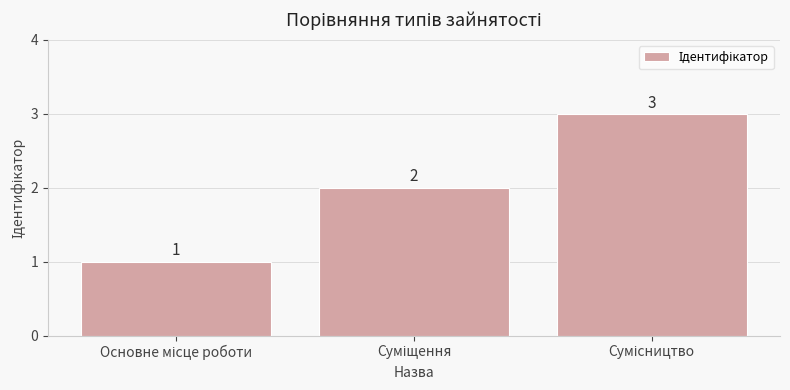

What is the value of the 2nd bar from the left?

2